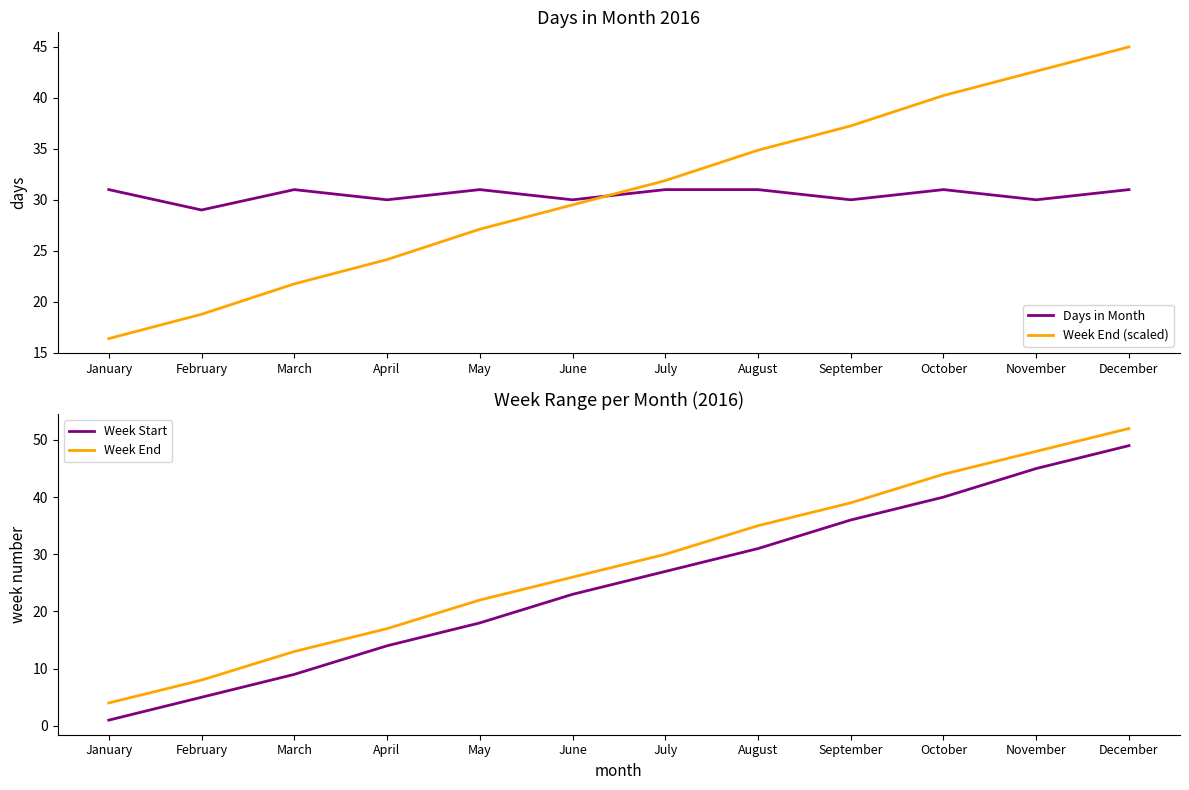

True or false: Week End (scaled) has more than 0 interior local peaks.

False